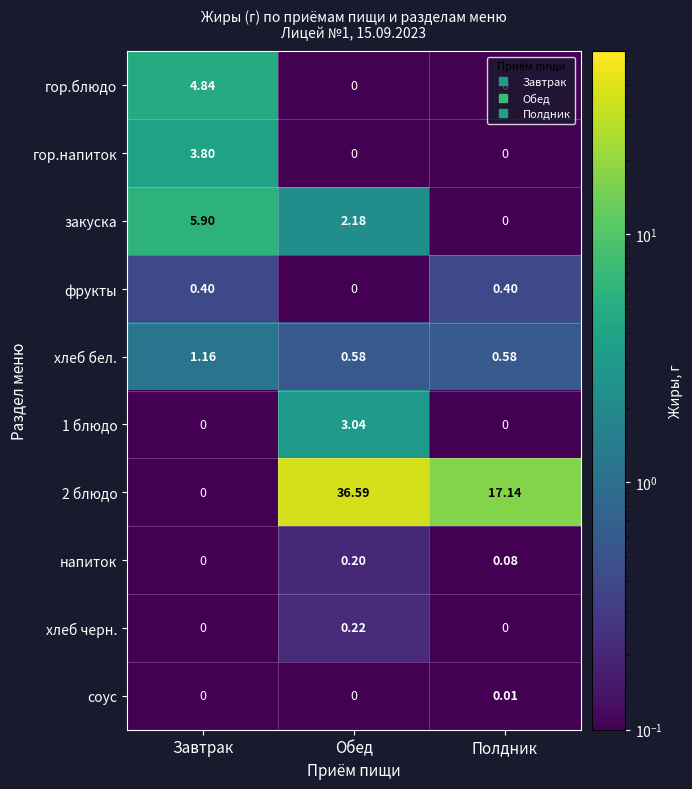

Which category has the highest value in the гор.напиток series?

Завтрак